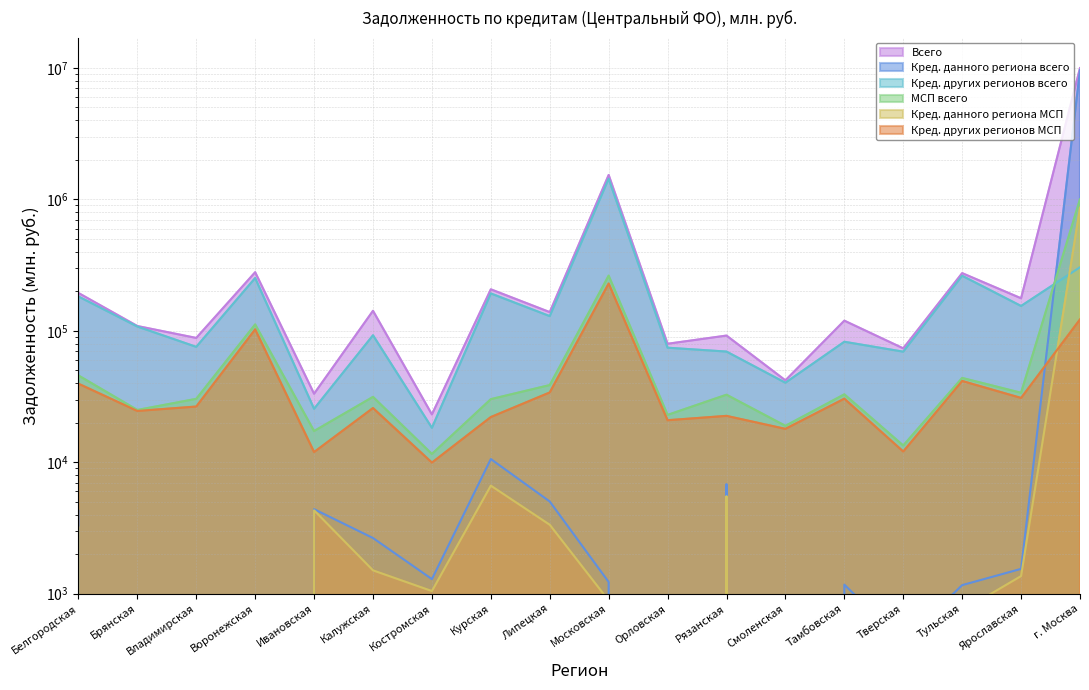

What is the difference between the maximum and minimum values in the Кред. данного региона всего series?

9617269